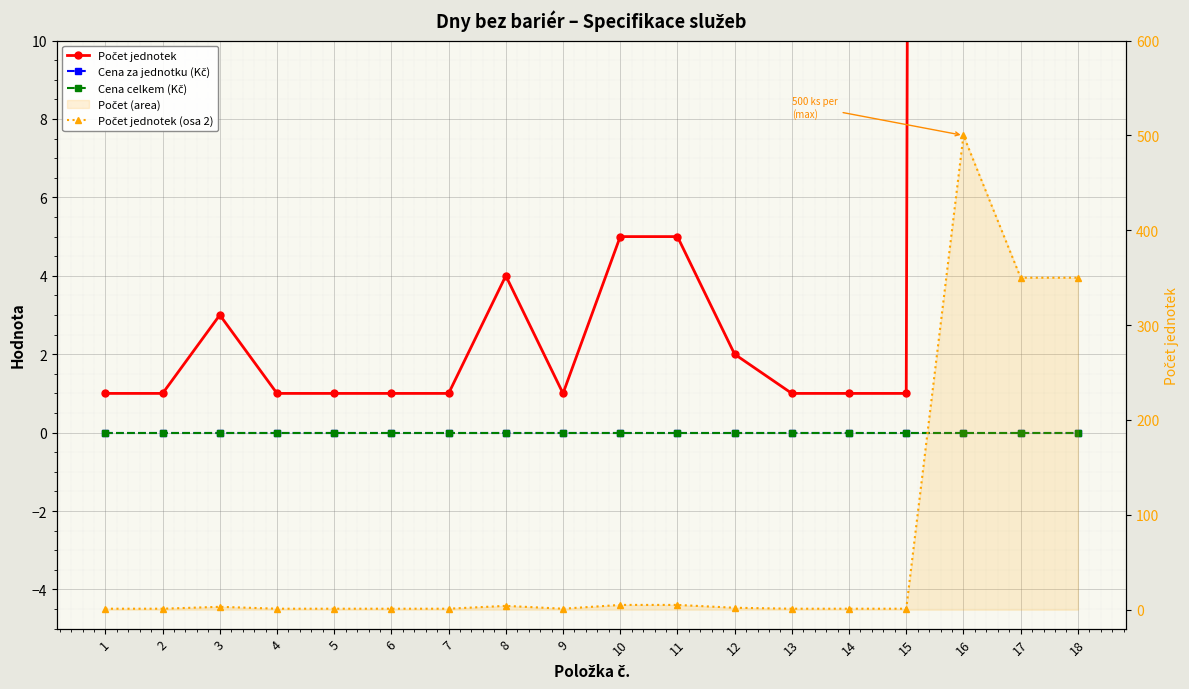

What is the average value of the Počet jednotek series?

68